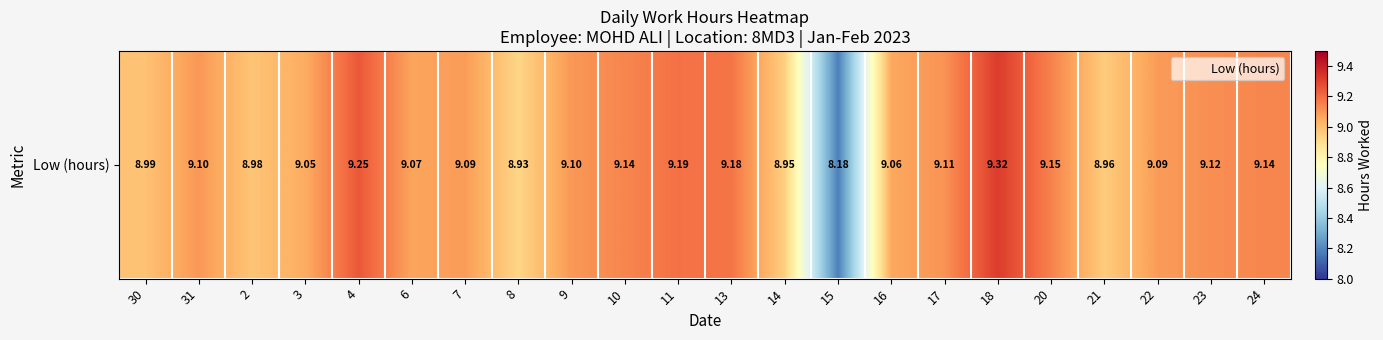

The value at 6 is 9.1. True or false?

True